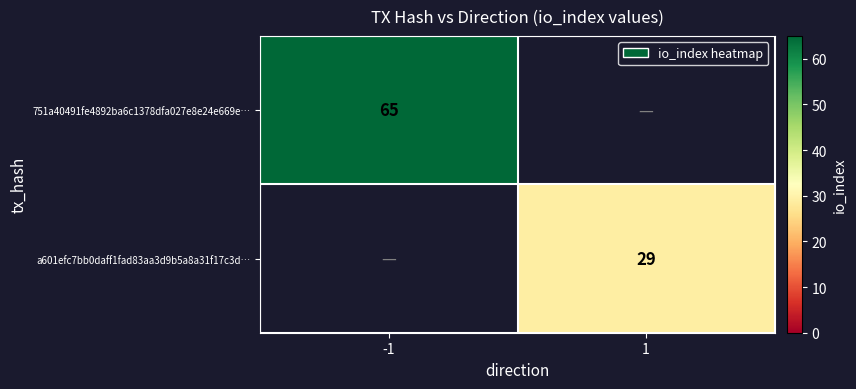

Is it true that a601efc7bb0daff1fad83aa3d9b5a8a31f17c3d… equals 14 at 1?

False